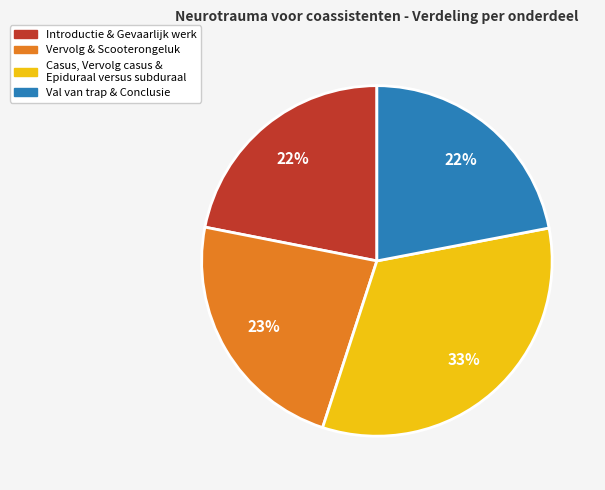

Is there any slice that represents more than half of the pie?

No